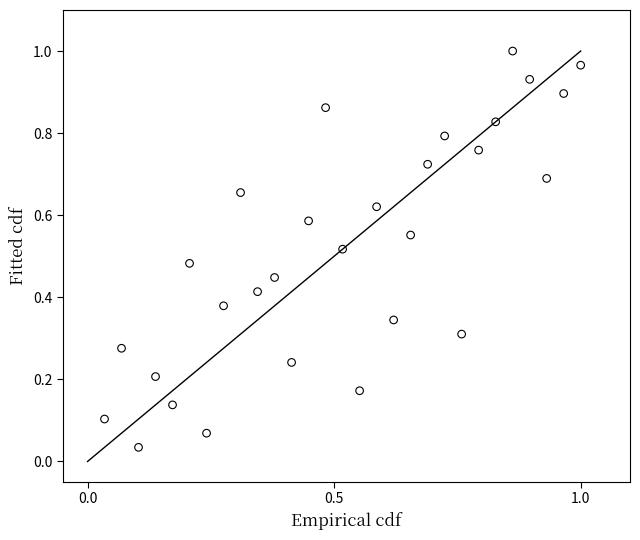

Count the number of points in this scatter plot.

29